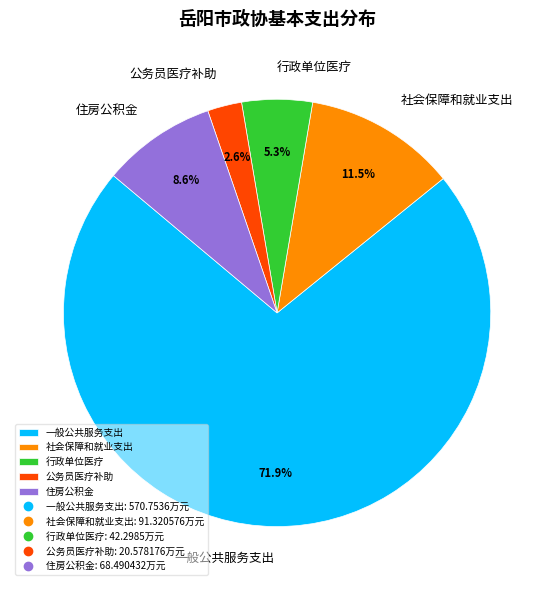

To the nearest percent, what is the difference between the 行政单位医疗 and 一般公共服务支出 slice percentages?

67%